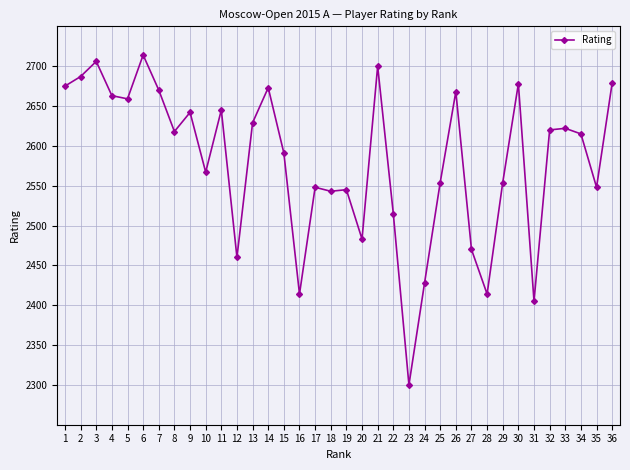

How many lines are shown in the chart?

1